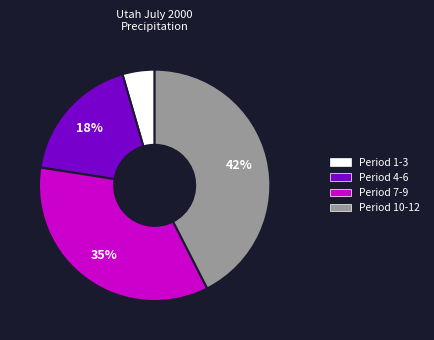

To the nearest percent, what is the average slice percentage?

25%